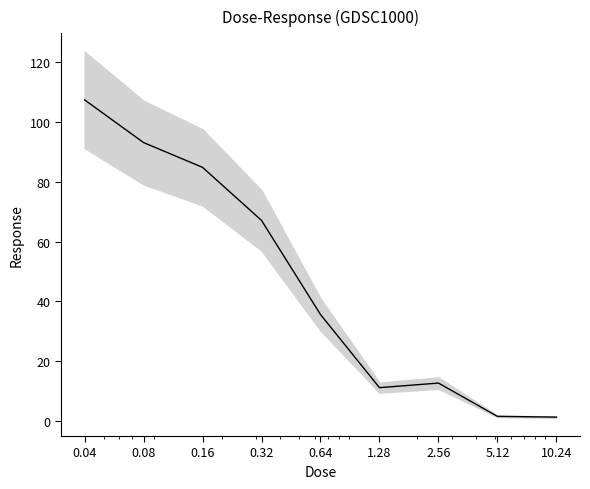

Which category has the lowest value across all series?

10.24